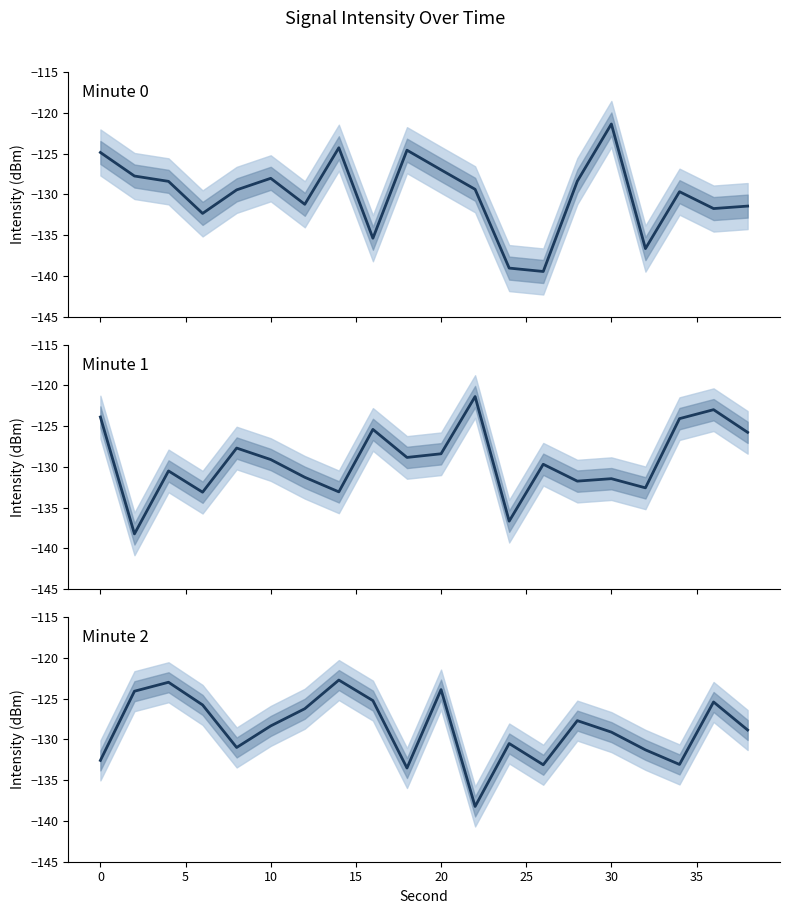

Reading right to left, transcribe all the data shown in this chart.

Minute 0: -131.4	-131.8	-129.7	-136.7	-121.4	-128.4	-139.5	-139.1	-129.4	-127.0	-124.6	-135.4	-124.3	-131.2	-128.0	-129.5	-132.3	-128.4	-127.8	-124.9
Minute 1: -125.8	-123.0	-124.1	-132.6	-131.4	-131.8	-129.7	-136.7	-121.4	-128.4	-128.8	-125.4	-133.1	-131.3	-129.1	-127.7	-133.1	-130.5	-138.2	-123.9
Minute 2: -128.8	-125.4	-133.1	-131.3	-129.1	-127.7	-133.1	-130.5	-138.2	-123.9	-133.5	-125.2	-122.7	-126.2	-128.3	-131.0	-125.8	-123.0	-124.1	-132.6